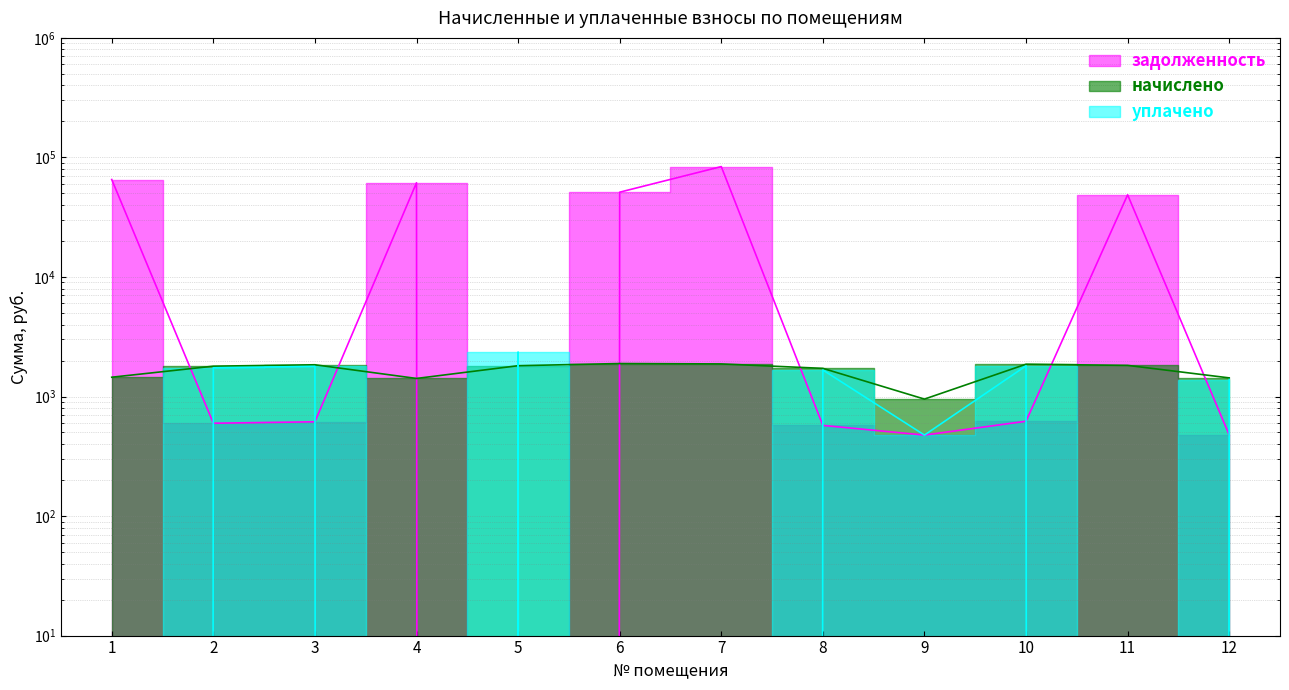

What is the approximate value of уплачено at 12?

1387.1